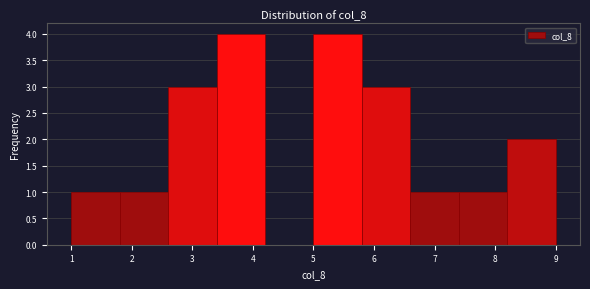

Reading left to right, list every bar in this chart as the range it spans on the x-axis followed by its height. The values are not printed on the chart, so give them approximately, as read against the axis.

1.0 to 1.8: 1
1.8 to 2.6: 1
2.6 to 3.4: 3
3.4 to 4.2: 4
4.2 to 5.0: 0
5.0 to 5.8: 4
5.8 to 6.6: 3
6.6 to 7.4: 1
7.4 to 8.2: 1
8.2 to 9.0: 2